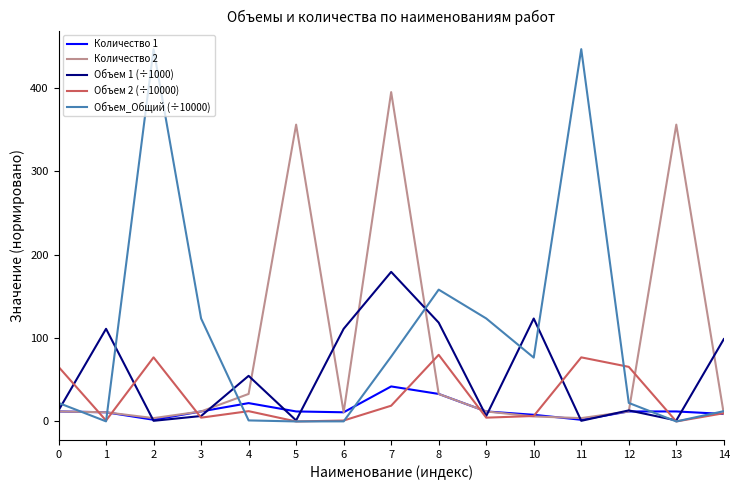

Is the value of Количество 2 at 0 greater than the value of Объем 1 (÷1000) at 8?

No